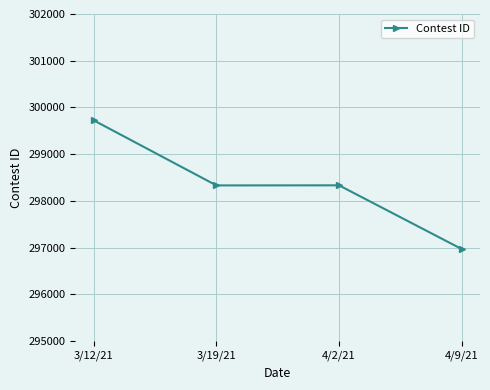

The chart shows a value of 298333 at 3/19/21. True or false?

True